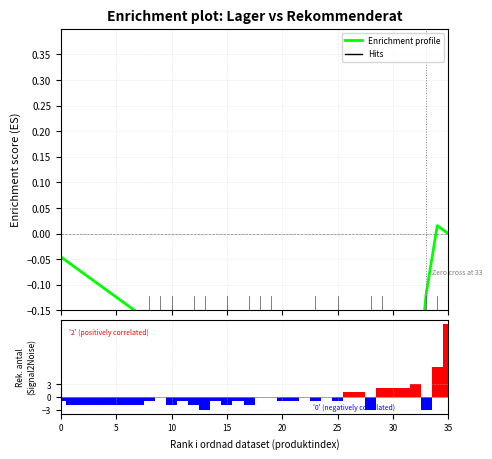

Is the value of Enrichment profile at 29 greater than the value of Ranking metric scores at 17?

Yes